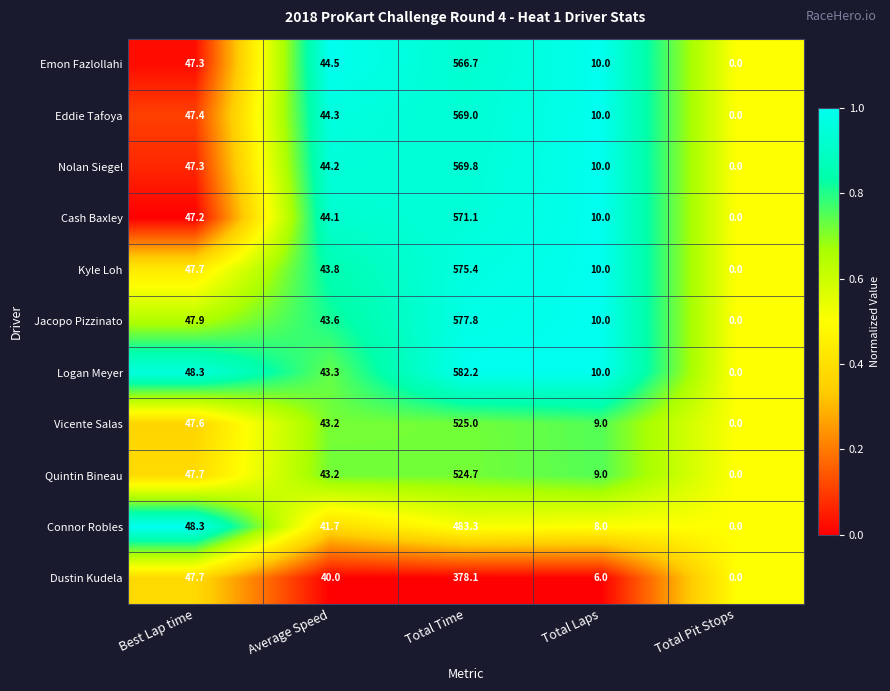

How many categories are shown in the chart?

5